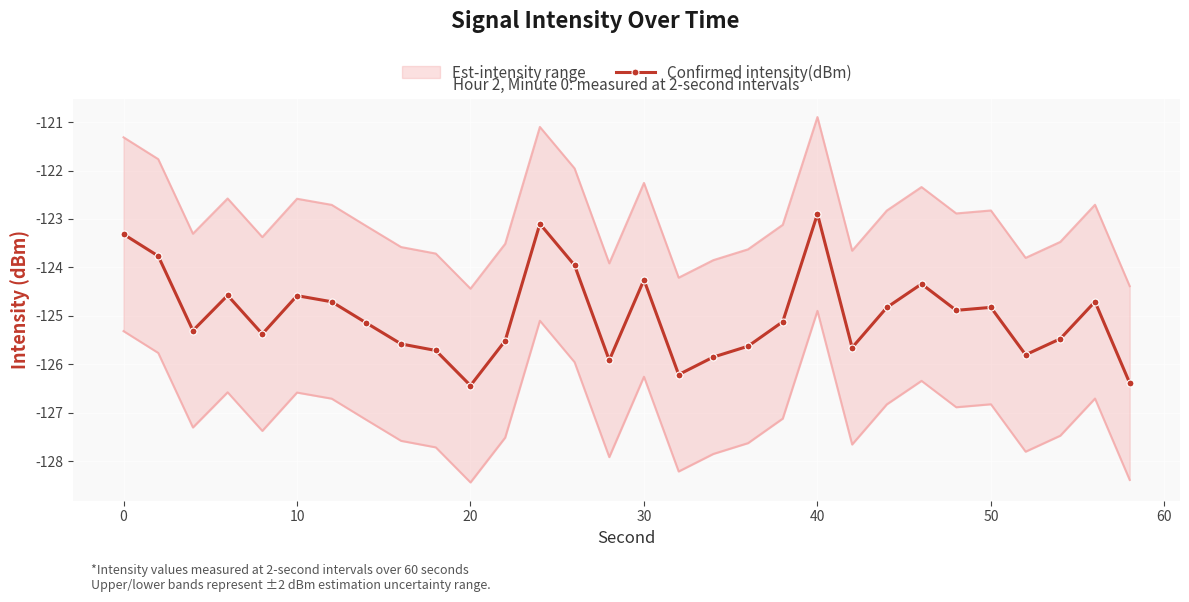

What is the minimum value for Confirmed intensity(dBm)?

-126.4